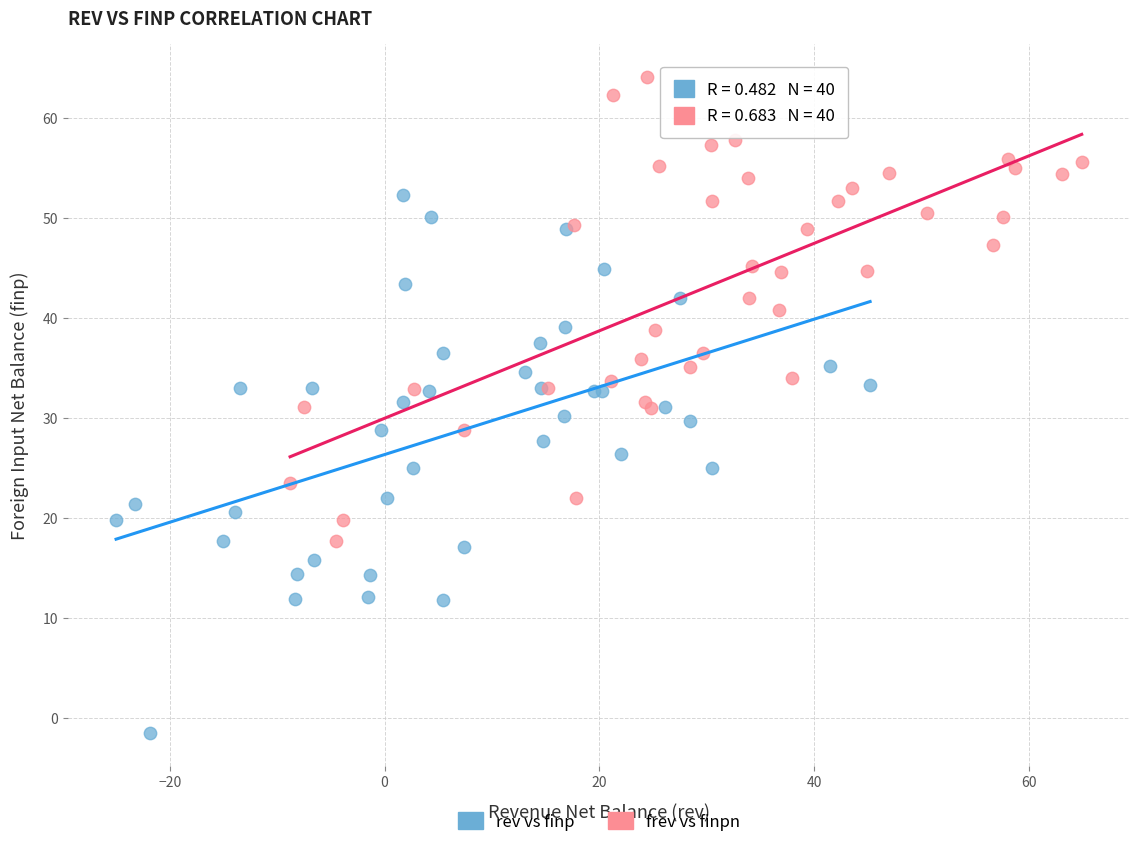

Which series contains the lowest Y value?

rev vs finp